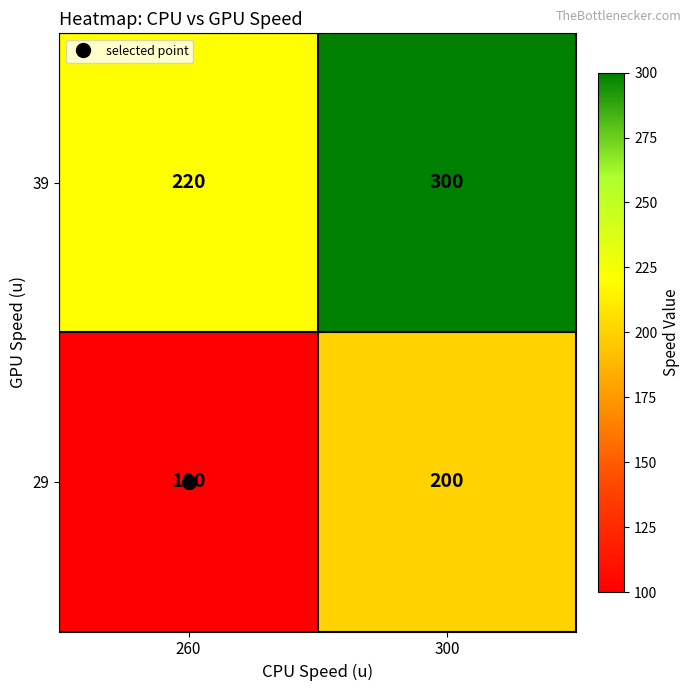

Is it true that 39 equals 100 at 300?

False